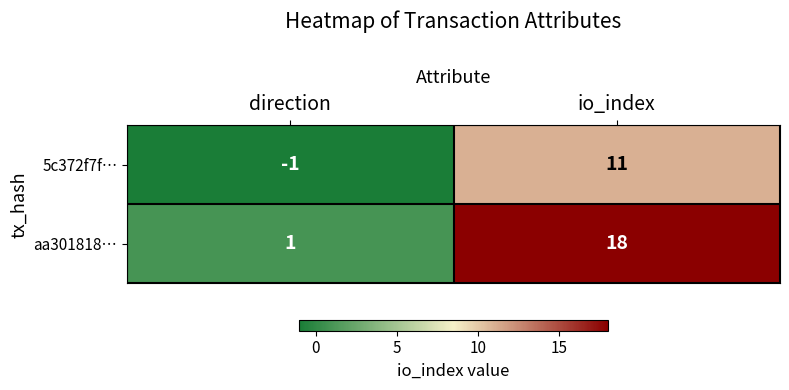

Read the aa301818… value at io_index.

18